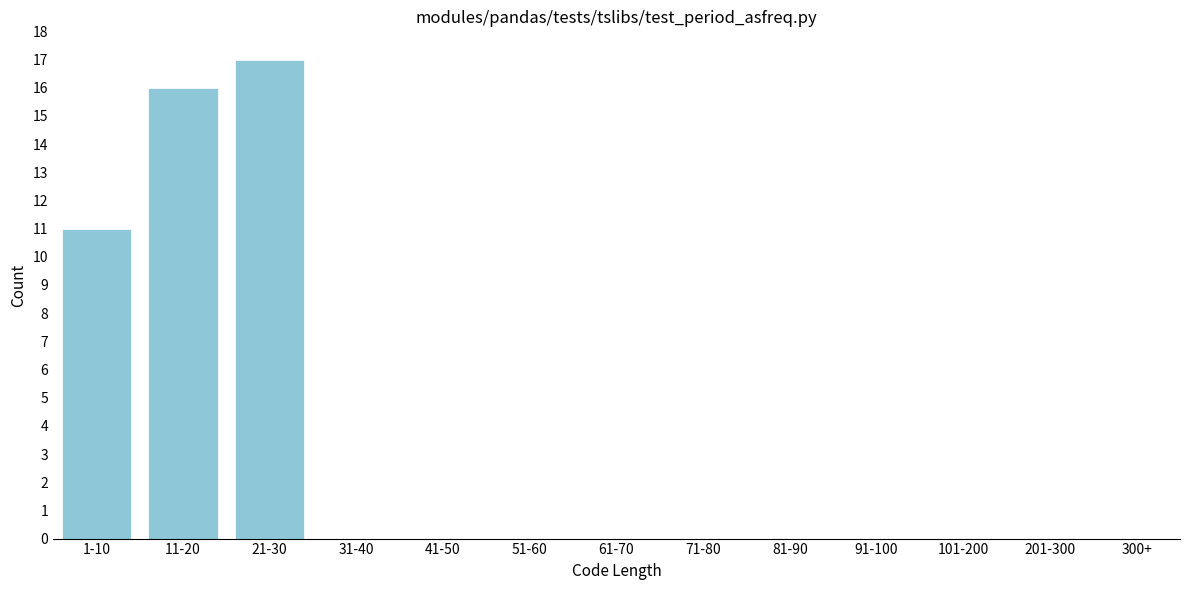

Reading right to left, extract all data points from this chart.

300+=0	201-300=0	101-200=0	91-100=0	81-90=0	71-80=0	61-70=0	51-60=0	41-50=0	31-40=0	21-30=17	11-20=16	1-10=11